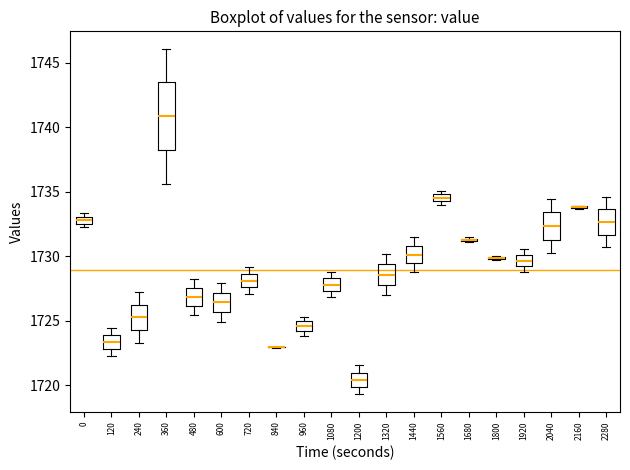

Comparing the boxes themselves (not the whiskers), which one is the tallest?

360